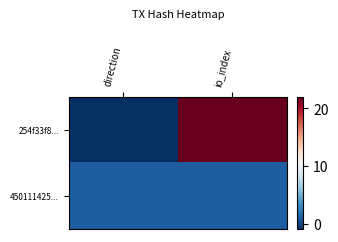

Which series has the largest range (max minus min)?

254f33f8...